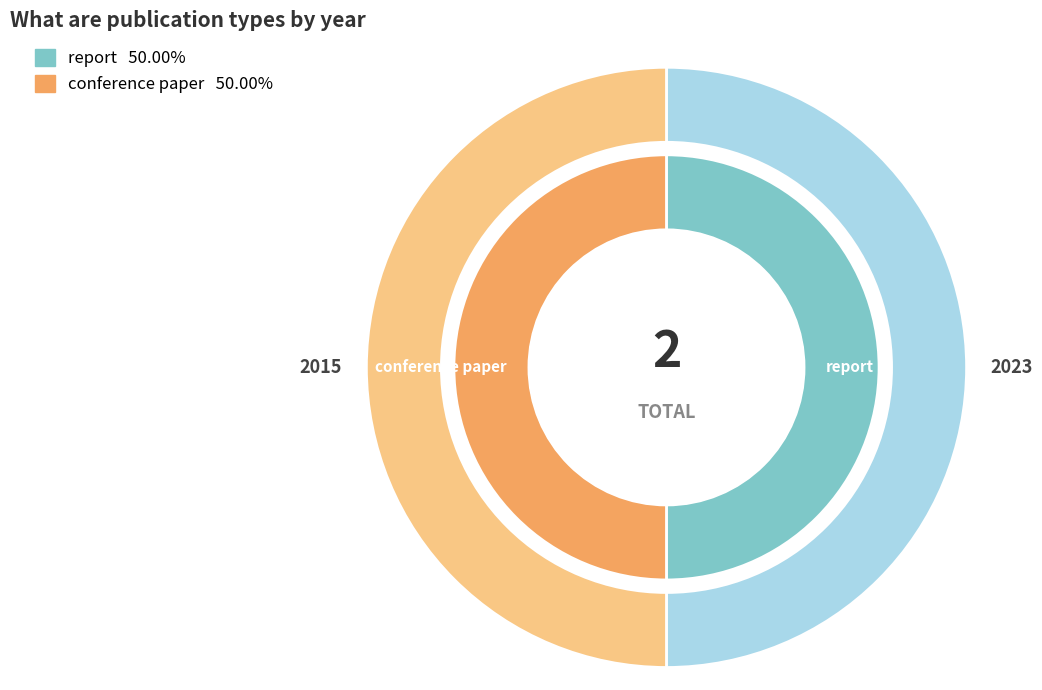

Rank the categories by value from highest to lowest.

report, conference paper